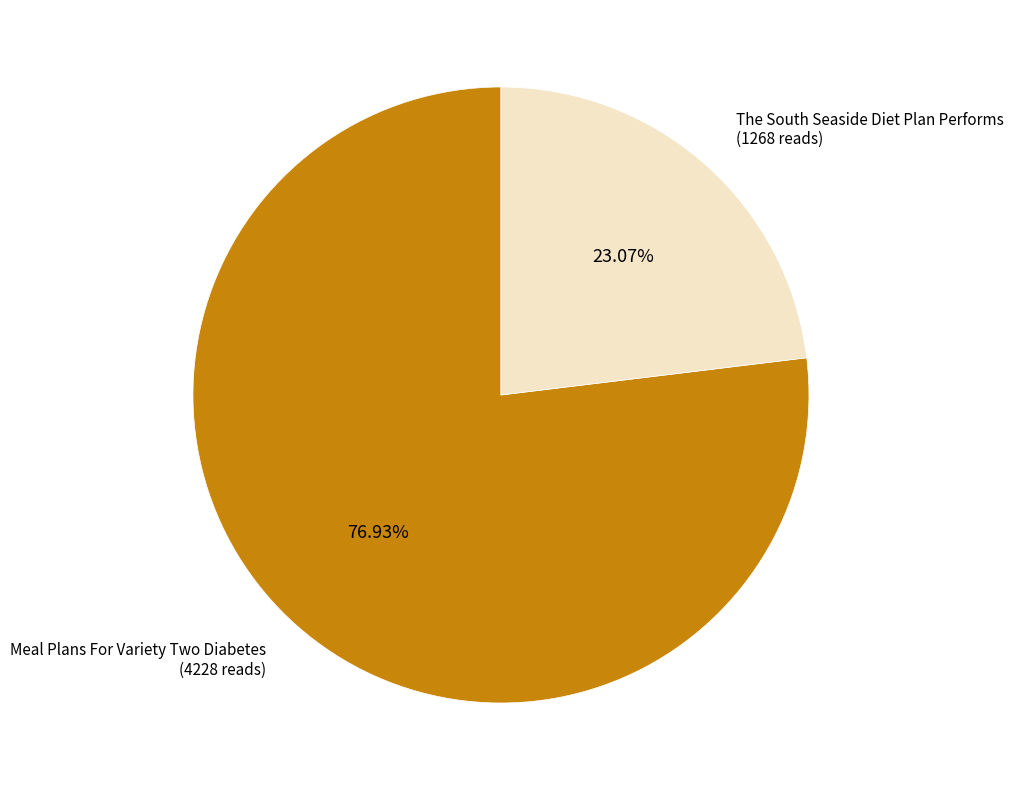

To the nearest percent, what is the average slice percentage?

50%